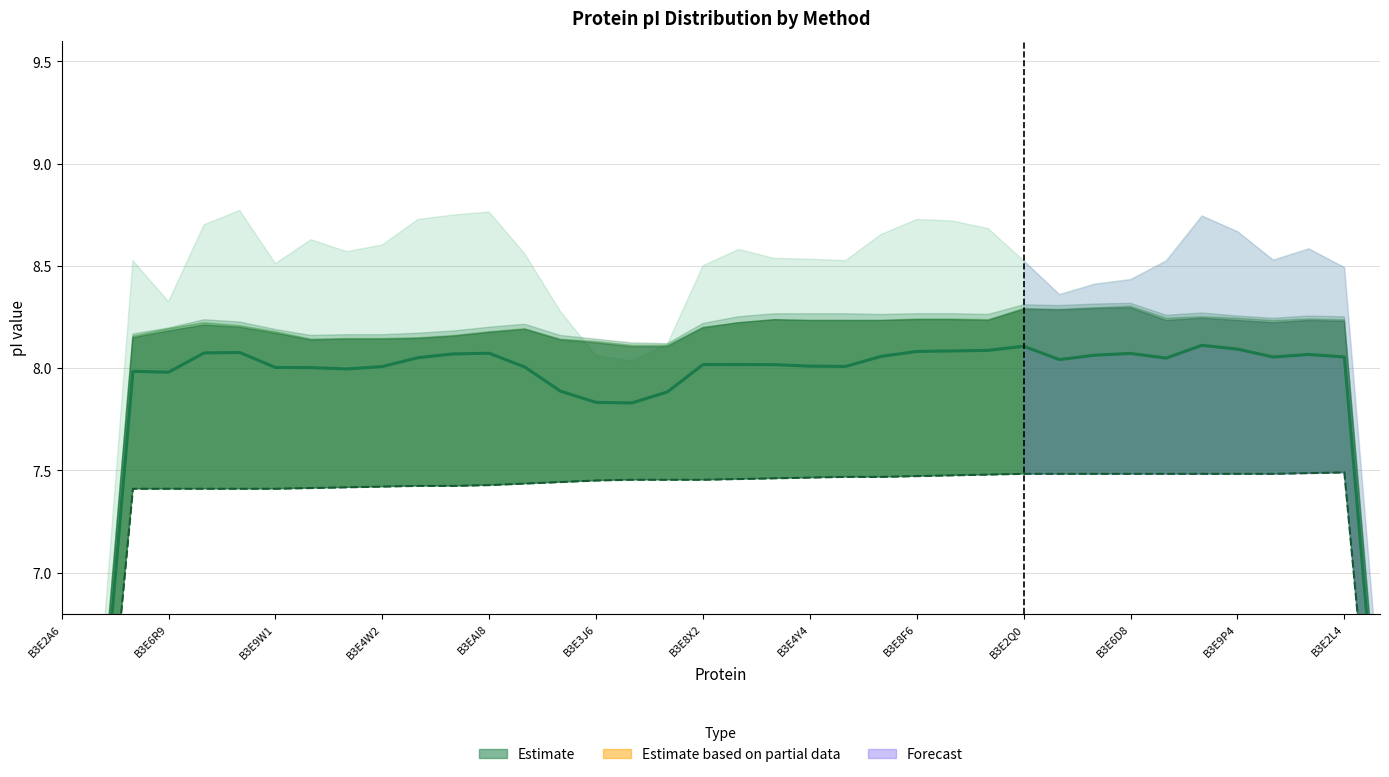

Reading left to right, extract all data points from this chart.

Avg_pI: 3.9	6.0	8.0	8.0	8.1	8.1	8.0	8.0	8.0	8.0	8.1	8.1	8.1	8.0	7.9	7.8	7.8	7.9	8.0	8.0	8.0	8.0	8.0	8.1	8.1	8.1	8.1	8.1	8.0	8.1	8.1	8.0	8.1	8.1	8.1	8.1	8.1	6.0
IPC_protein: 3.7	5.6	7.4	7.4	7.4	7.4	7.4	7.4	7.4	7.4	7.4	7.4	7.4	7.4	7.4	7.5	7.5	7.5	7.5	7.5	7.5	7.5	7.5	7.5	7.5	7.5	7.5	7.5	7.5	7.5	7.5	7.5	7.5	7.5	7.5	7.5	7.5	5.6